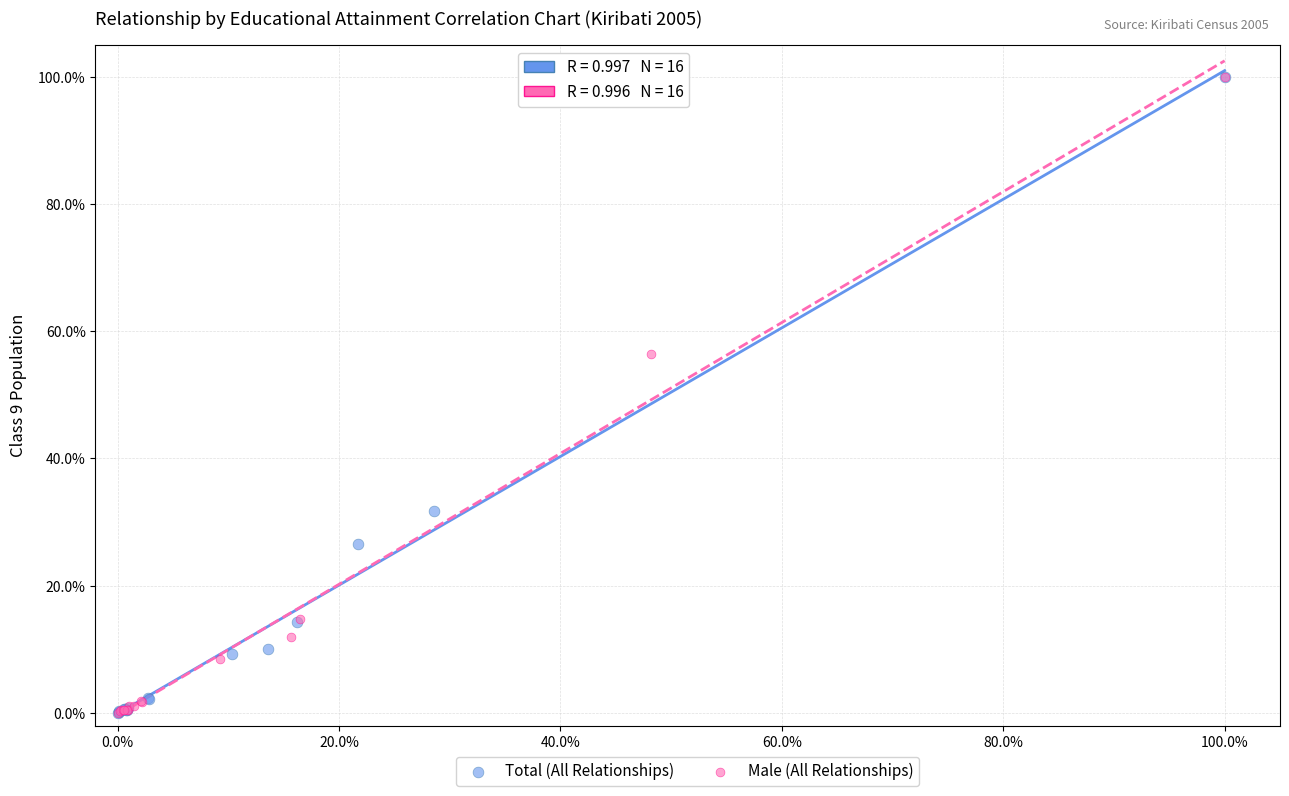

What are all the series names shown in the legend?

Total (All Relationships), Male (All Relationships)